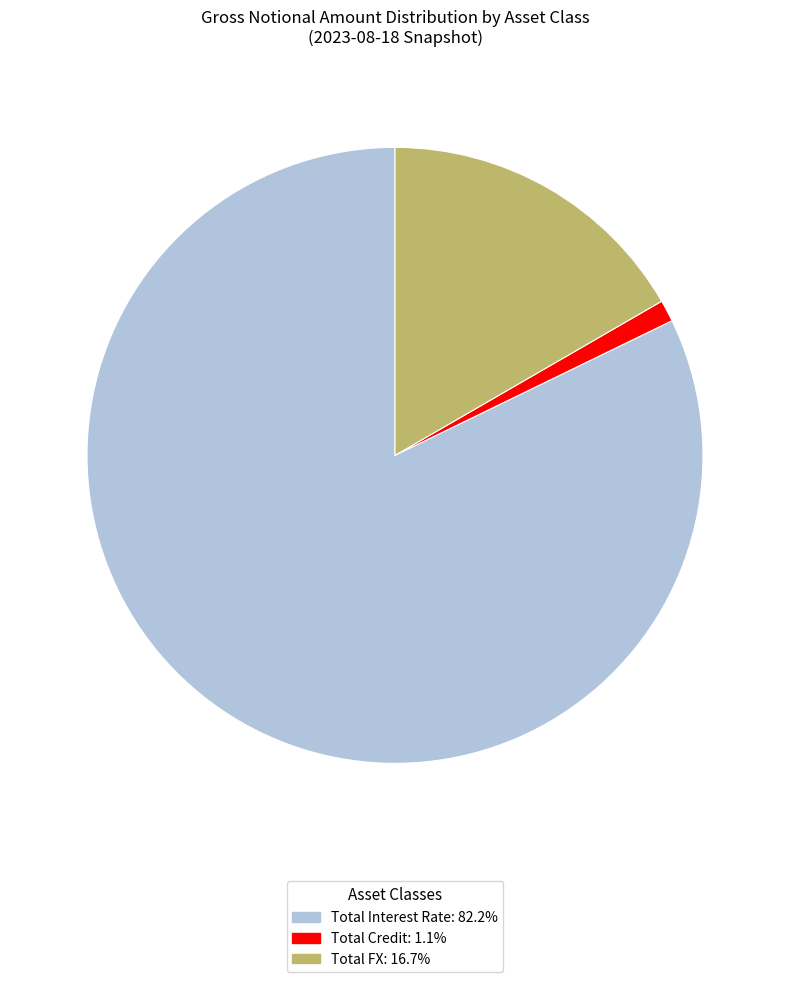

Is there a majority slice in this chart?

Yes